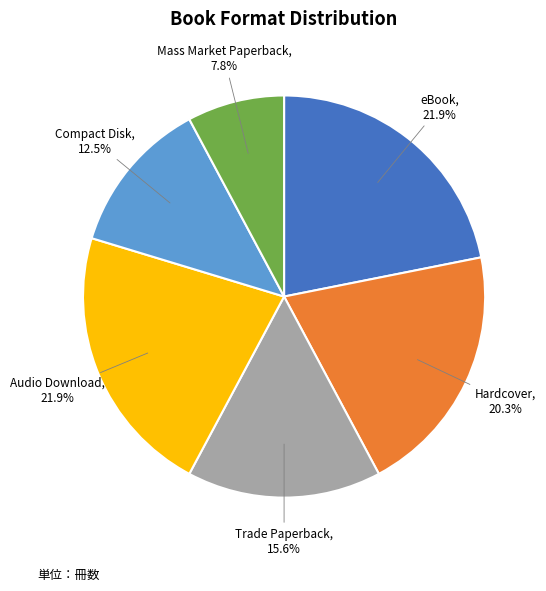

Is there a majority slice in this chart?

No